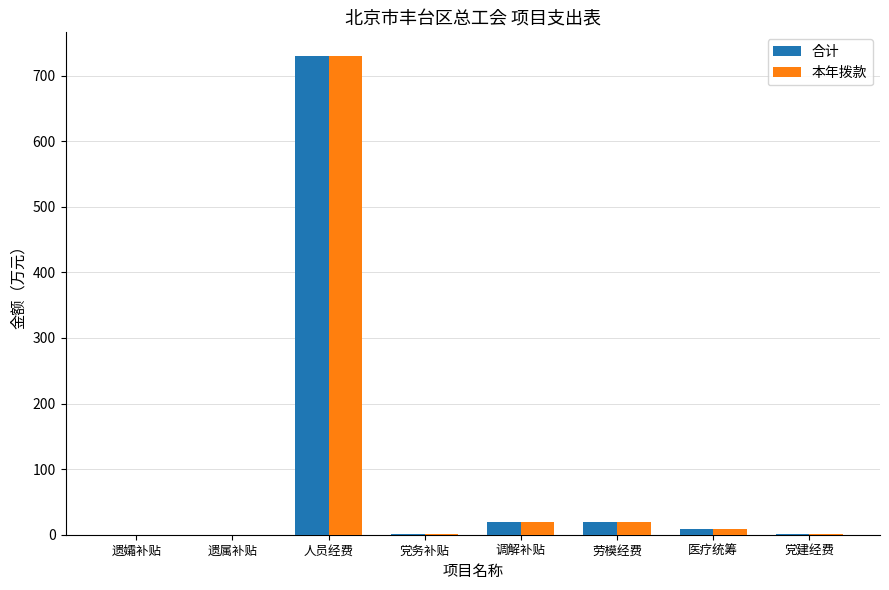

What is the sum of all 合计 values?

779.8